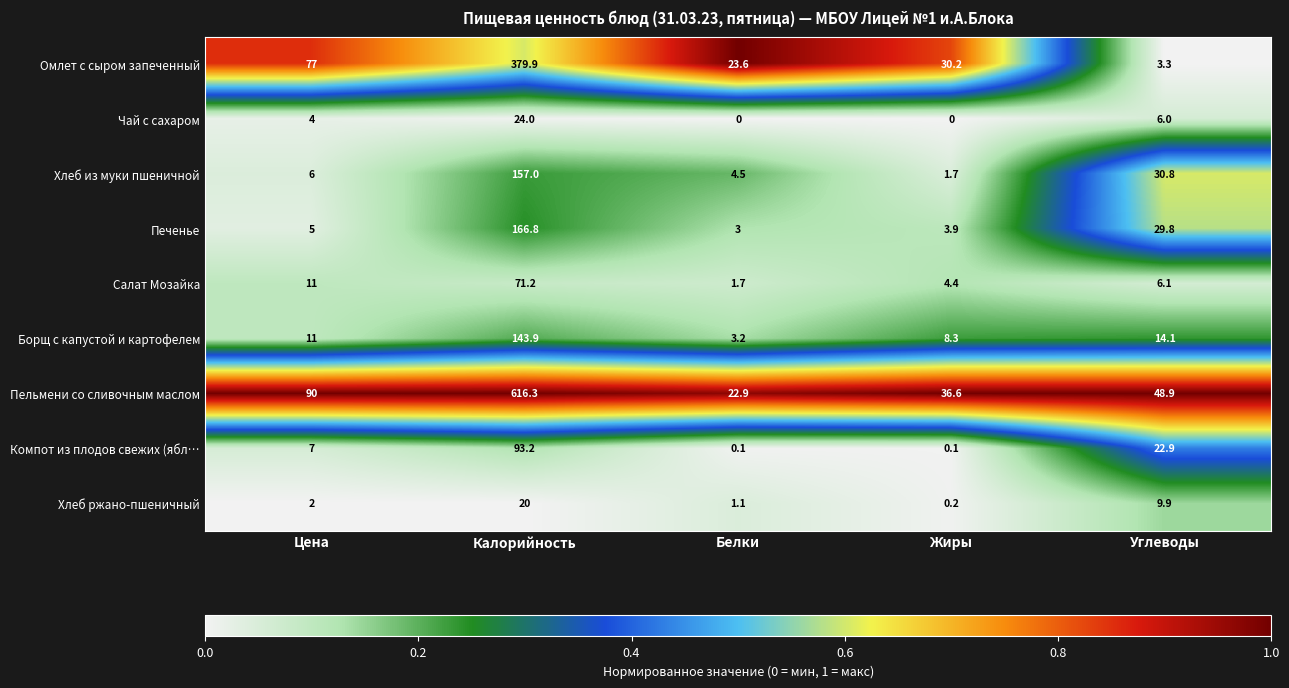

The value of Хлеб из муки пшеничной at Белки is 4.5. True or false?

True